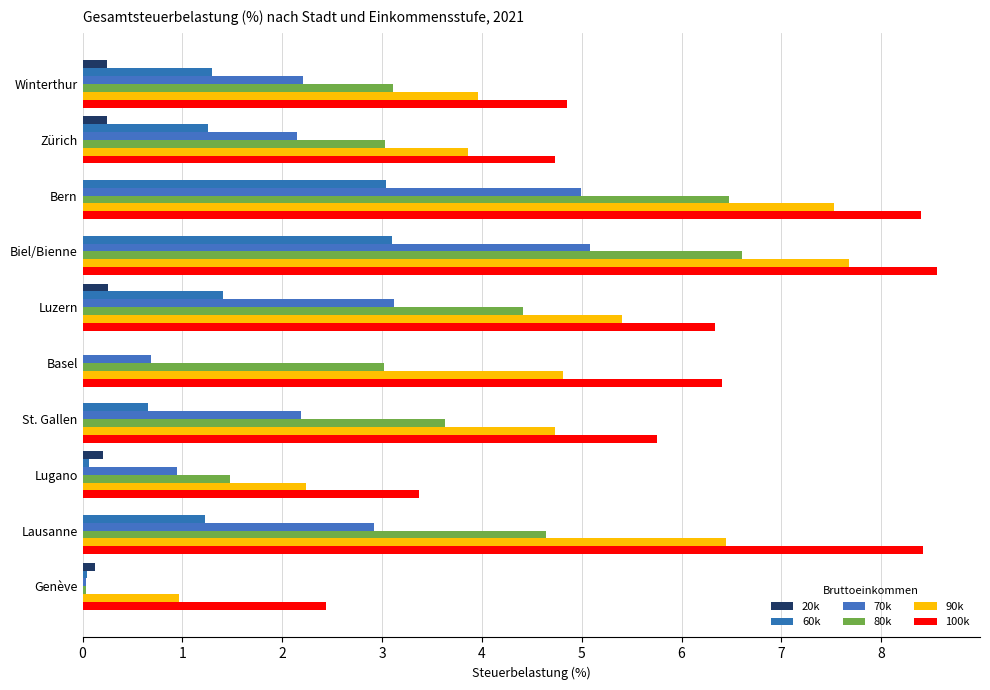

Count the number of data series in this chart.

6